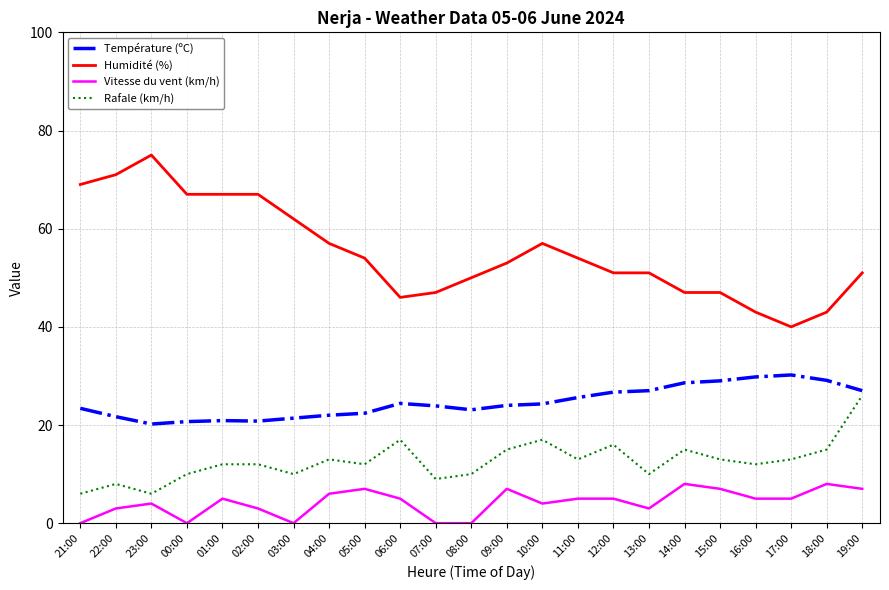

What are all the series names shown in the legend?

Température (ºC), Humidité (%), Vitesse du vent (km/h), Rafale (km/h)